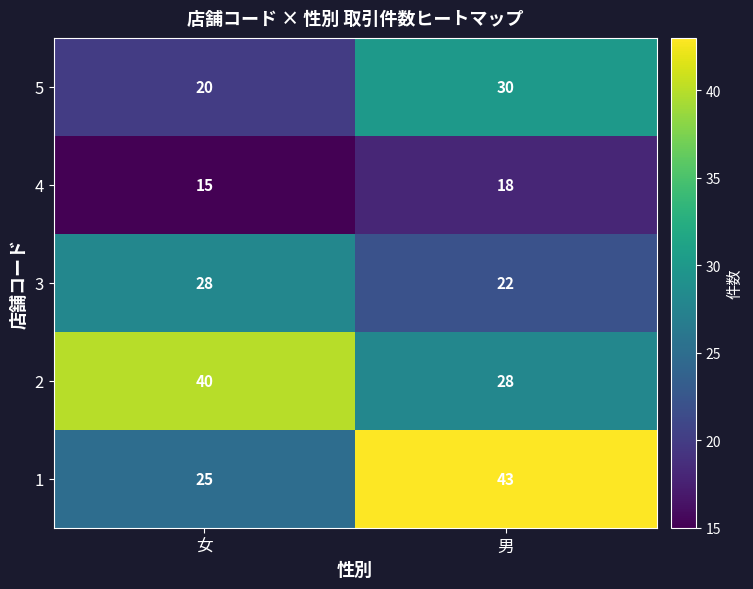

Which category has the highest value across all series?

男